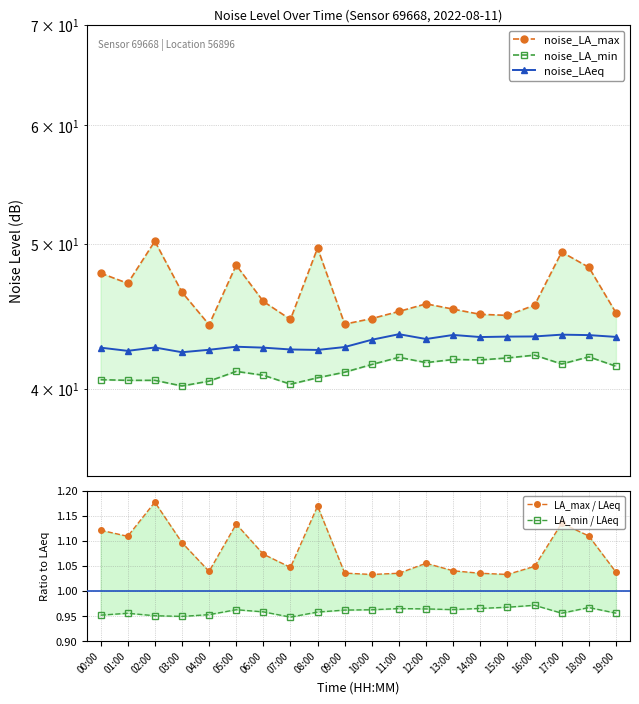

Reading left to right, list all the values displayed in this chart.

noise_LA_max: 47.8	47.1	50.2	46.4	44.2	48.4	45.8	44.5	49.7	44.2	44.6	45.1	45.6	45.2	44.9	44.8	45.5	49.4	48.2	45.0
noise_LA_min: 40.6	40.5	40.5	40.2	40.5	41.1	40.9	40.3	40.7	41.0	41.5	42.0	41.7	41.9	41.8	42.0	42.1	41.6	42.0	41.4
noise_LAeq: 42.6	42.4	42.6	42.3	42.5	42.7	42.6	42.5	42.5	42.7	43.1	43.5	43.2	43.5	43.3	43.4	43.4	43.5	43.5	43.3
LA_max / LAeq: 1.1	1.1	1.2	1.1	1.0	1.1	1.1	1.0	1.2	1.0	1.0	1.0	1.1	1.0	1.0	1.0	1.0	1.1	1.1	1.0
LA_min / LAeq: 1.0	1.0	1.0	0.9	1.0	1.0	1.0	0.9	1.0	1.0	1.0	1.0	1.0	1.0	1.0	1.0	1.0	1.0	1.0	1.0